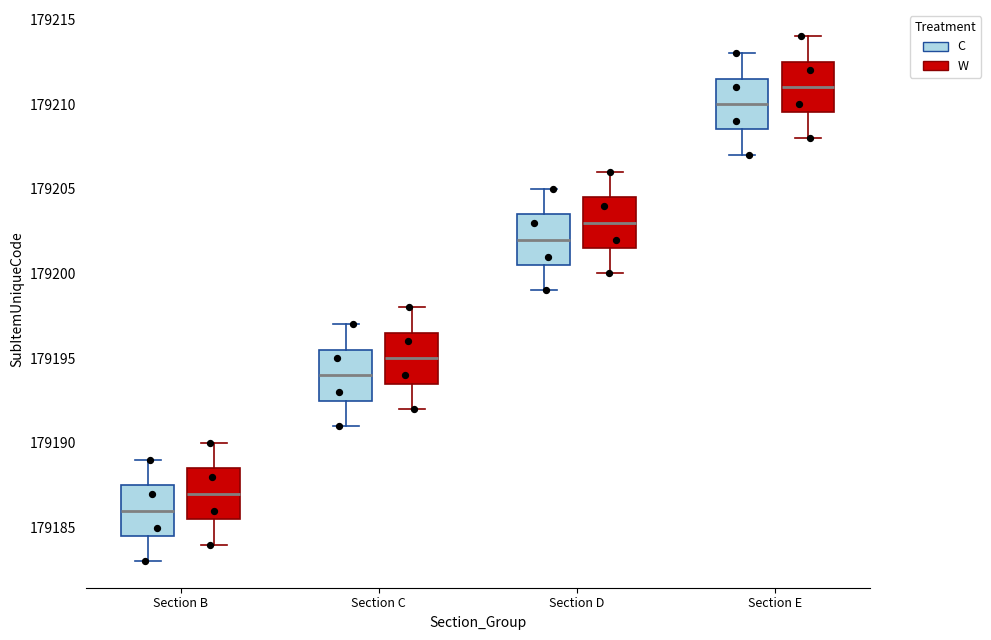

Reading left to right, read every box against the y-axis: the position of its median line, the range the box covers, and the ends of its whiskers. The values are not printed on the chart, so give them approximately, as read against the axis.

Section B (C): median 179186.0, box 179184.5 to 179187.5, whiskers 179183.0 to 179189.0
Section B (W): median 179187.0, box 179185.5 to 179188.5, whiskers 179184.0 to 179190.0
Section C (C): median 179194.0, box 179192.5 to 179195.5, whiskers 179191.0 to 179197.0
Section C (W): median 179195.0, box 179193.5 to 179196.5, whiskers 179192.0 to 179198.0
Section D (C): median 179202.0, box 179200.5 to 179203.5, whiskers 179199.0 to 179205.0
Section D (W): median 179203.0, box 179201.5 to 179204.5, whiskers 179200.0 to 179206.0
Section E (C): median 179210.0, box 179208.5 to 179211.5, whiskers 179207.0 to 179213.0
Section E (W): median 179211.0, box 179209.5 to 179212.5, whiskers 179208.0 to 179214.0